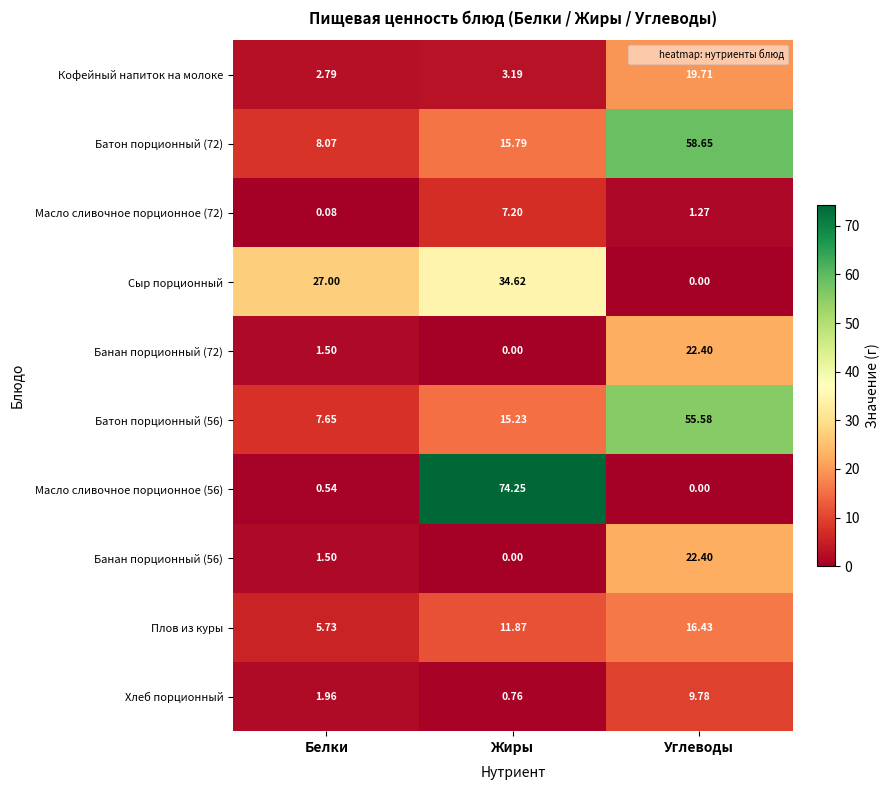

At which category is the sum across all series the highest?

Углеводы